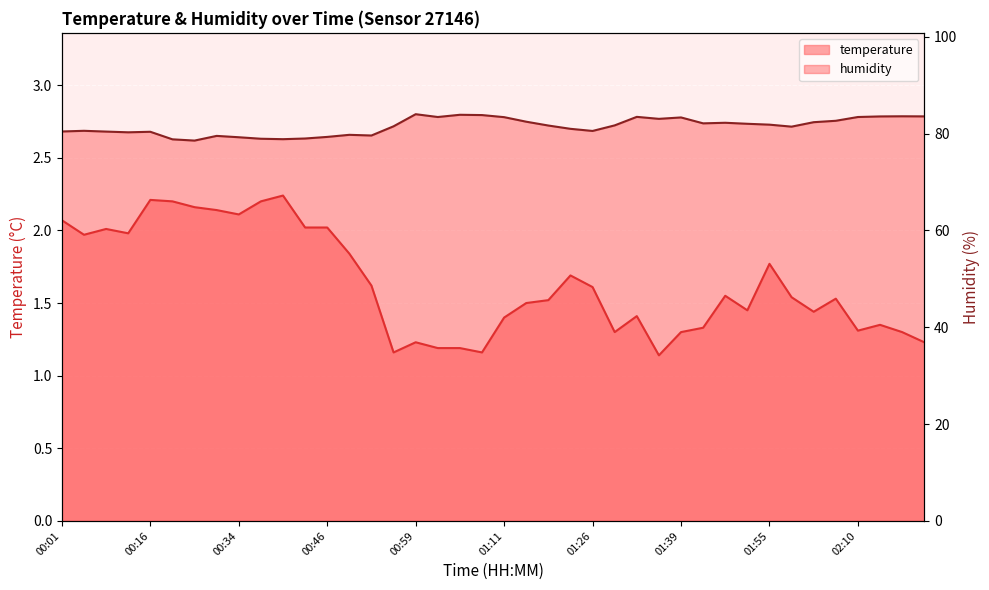

What is the sum of the humidity values at 02:20 and 00:21?

162.4